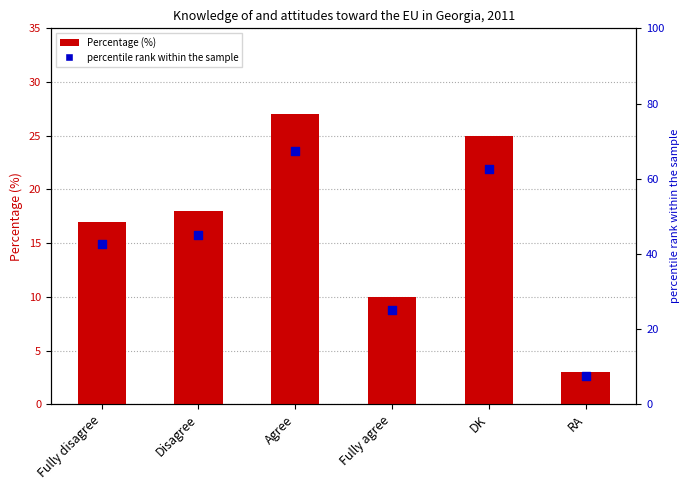

Between Disagree and Fully disagree, which is larger?

Disagree